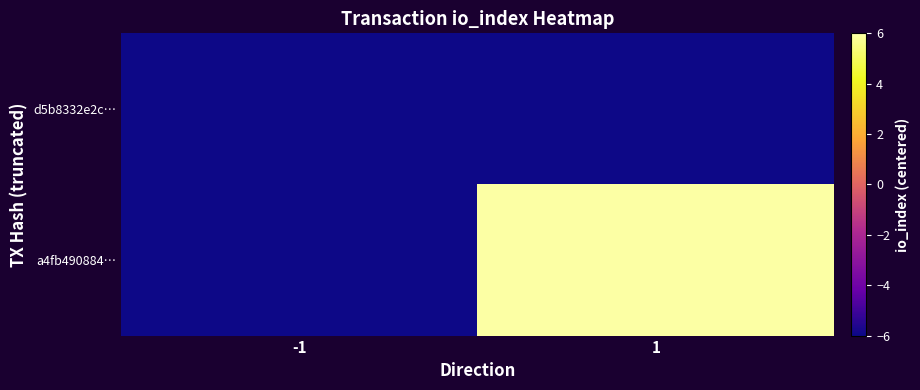

At which category is the sum across all series the highest?

1